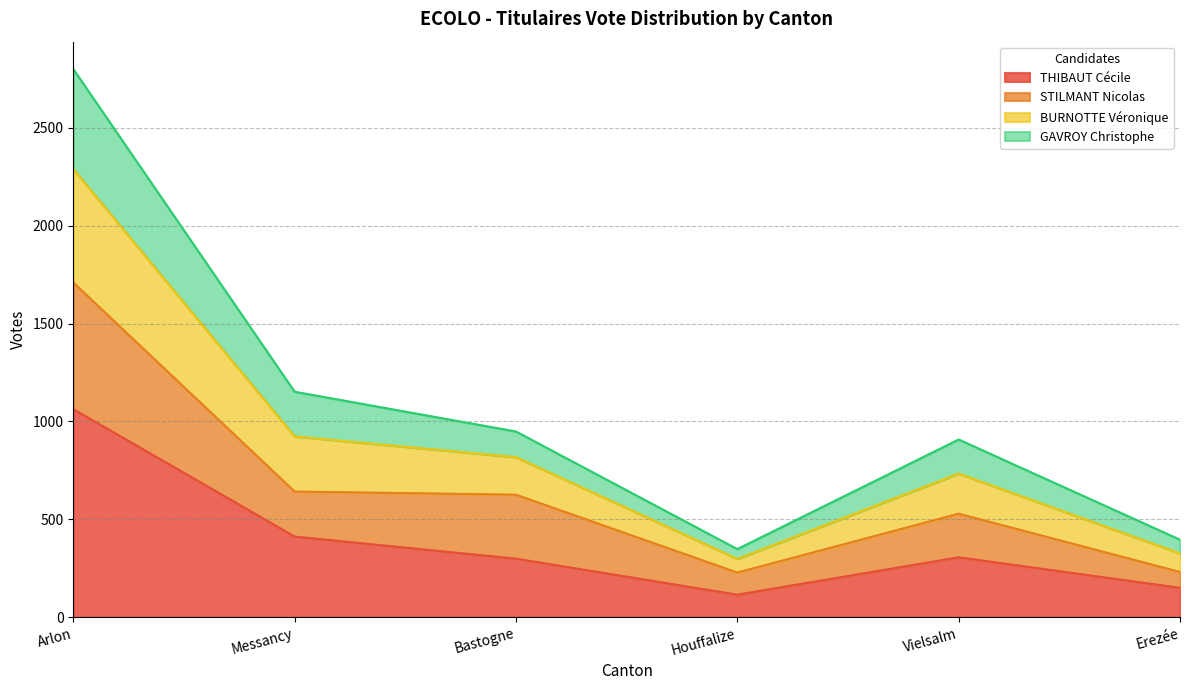

What is the total value across all series at Arlon?

2801